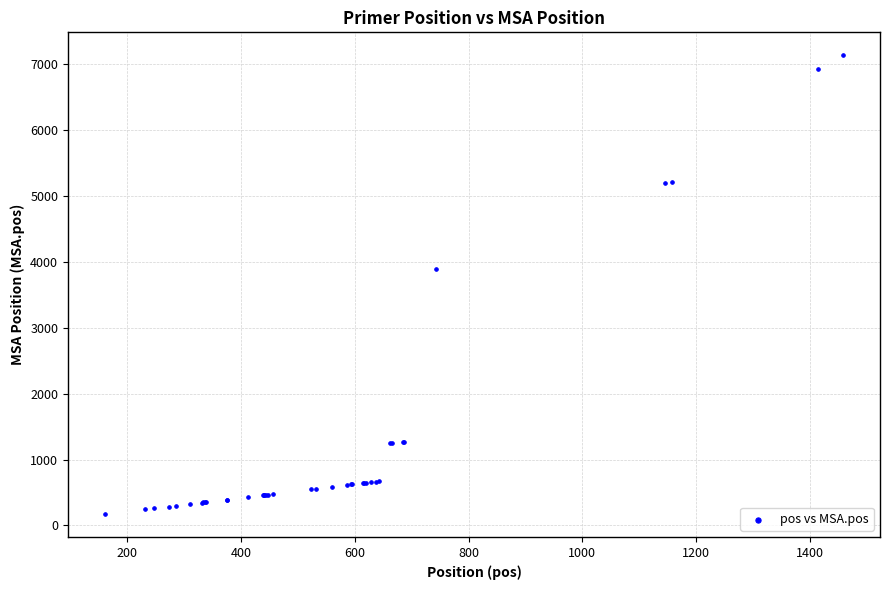

What Y value in the scatter plot is closest to 3655?

3897